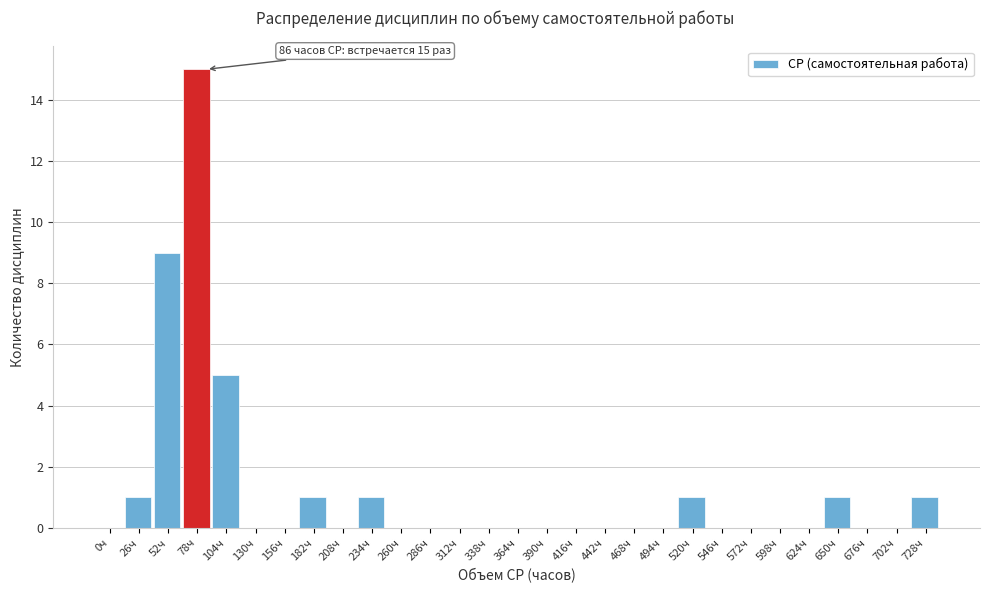

Reading left to right, extract all data points from this chart.

0ч=0	26ч=1	52ч=9	78ч=15	104ч=5	130ч=0	156ч=0	182ч=1	208ч=0	234ч=1	260ч=0	286ч=0	312ч=0	338ч=0	364ч=0	390ч=0	416ч=0	442ч=0	468ч=0	494ч=0	520ч=1	546ч=0	572ч=0	598ч=0	624ч=0	650ч=1	676ч=0	702ч=0	728ч=1